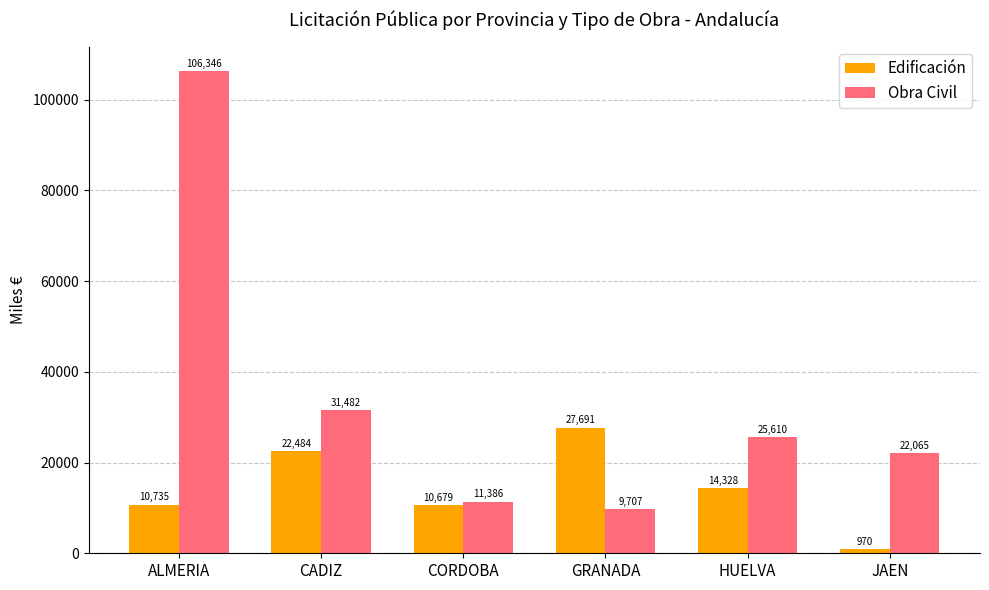

Between ALMERIA and JAEN, which series saw the biggest shift?

Obra Civil